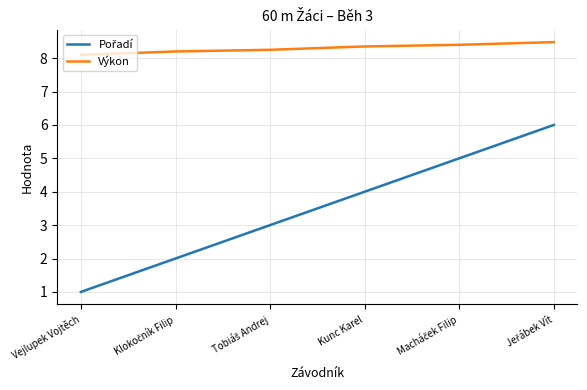

At which category does the chart reach its minimum across all series?

Vejlupek Vojtěch